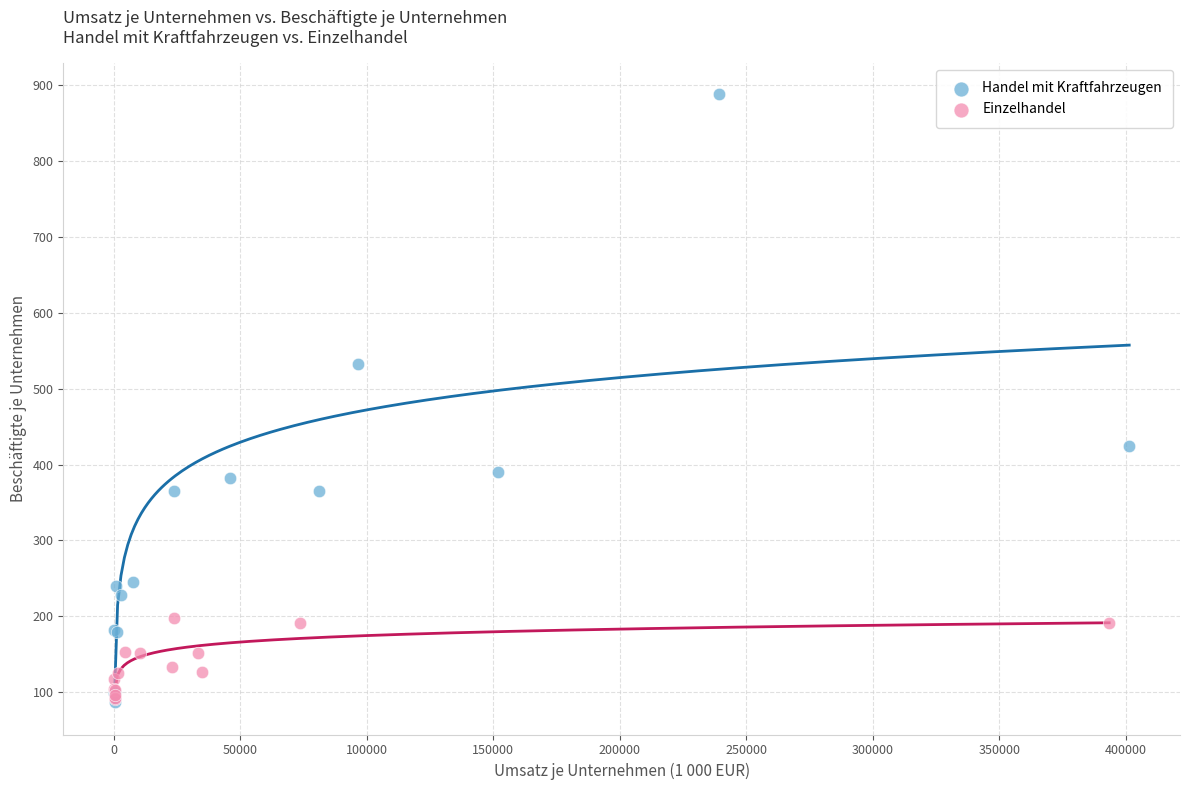

Which series has the widest spread of Y values?

Handel mit Kraftfahrzeugen